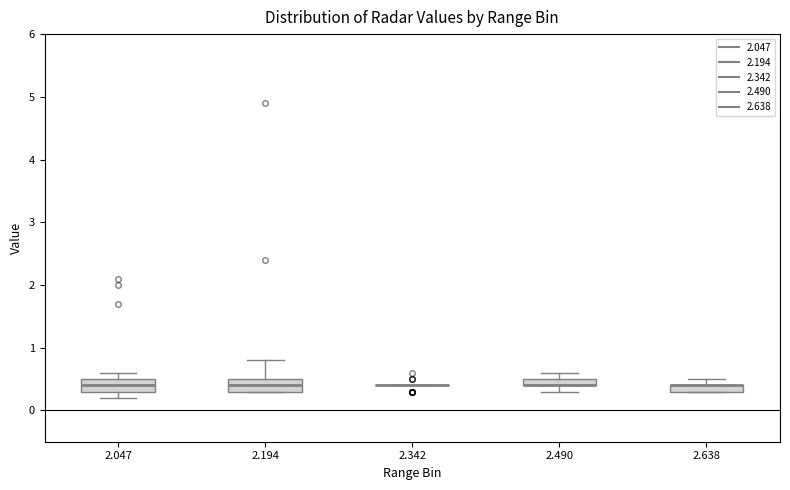

Where does the median line of the box at x = 2.194 sit on the y-axis? The values are not printed on the chart, so give them approximately, as read against the axis.

0.4